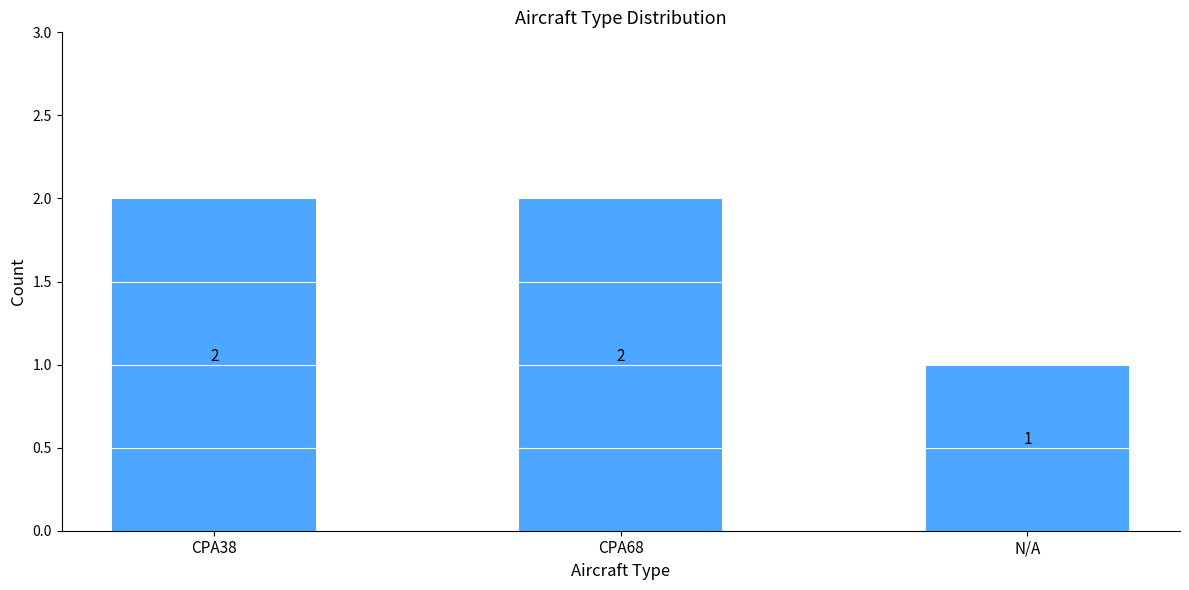

Which category has the lowest value across all series?

N/A